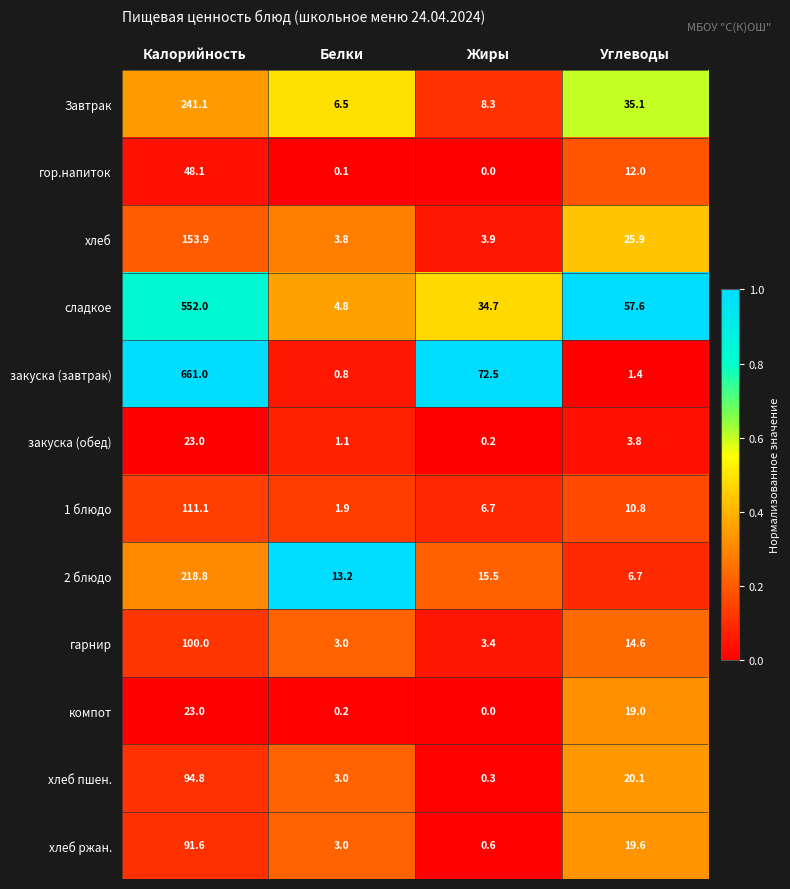

At how many categories does at least one series exceed 0?

4